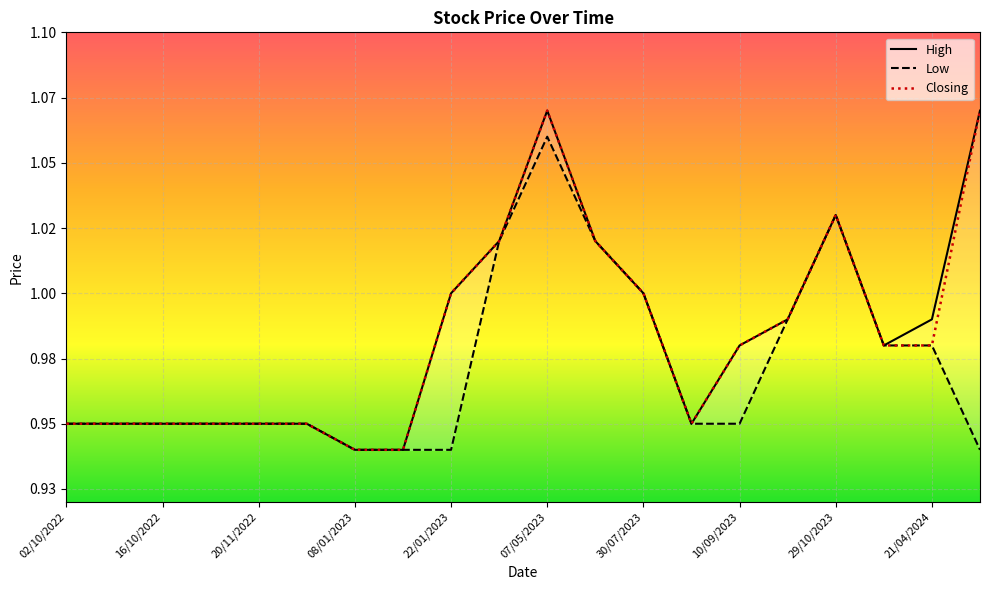

What is the approximate value of Closing at 08/01/2023?

0.9